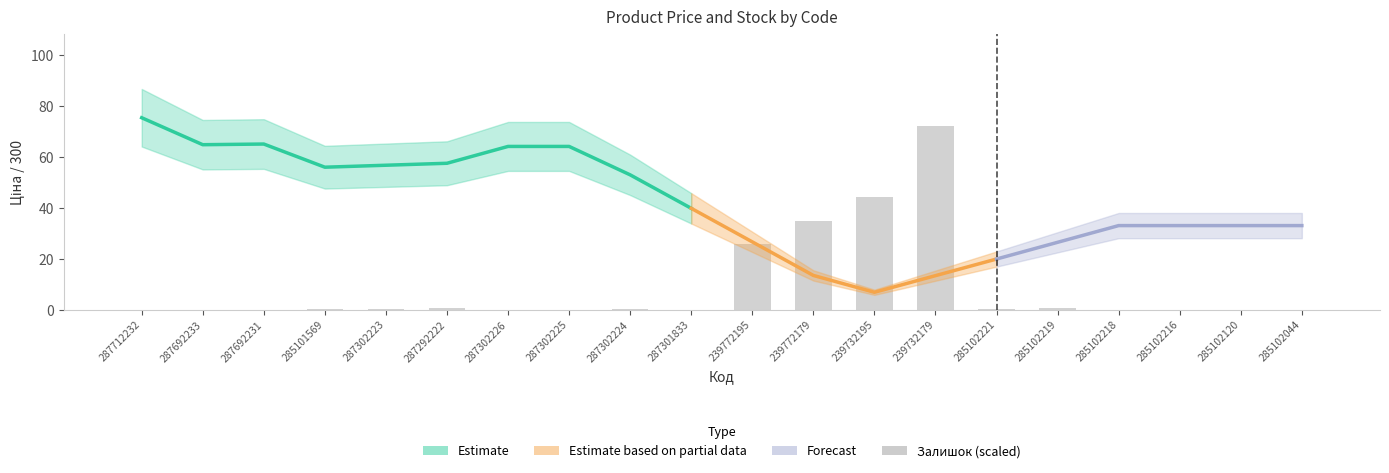

What is the approximate value at 285101569?

0.4